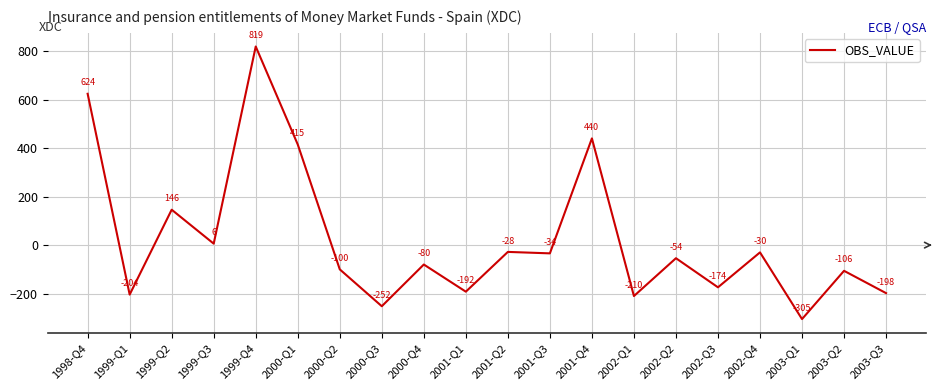

What is the average value?

24